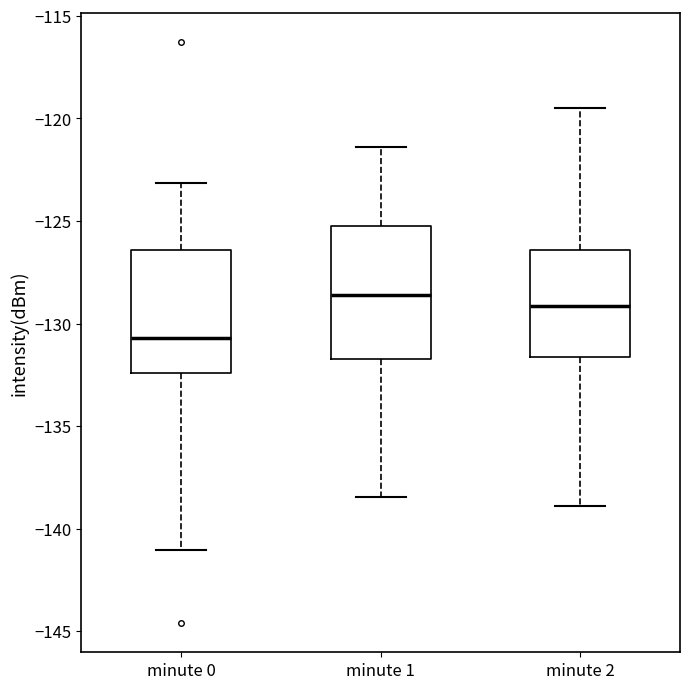

Where does the lower whisker of the box for minute 2 end on the y-axis? The values are not printed on the chart, so give them approximately, as read against the axis.

-139.0